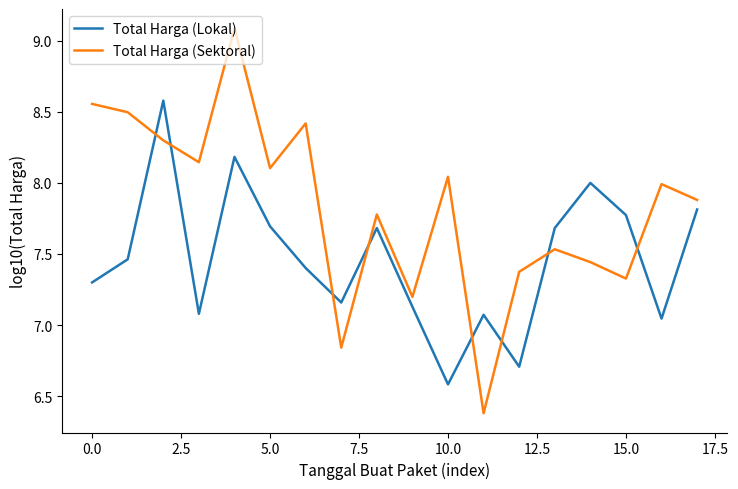

What is the maximum value shown in the chart?

9.1